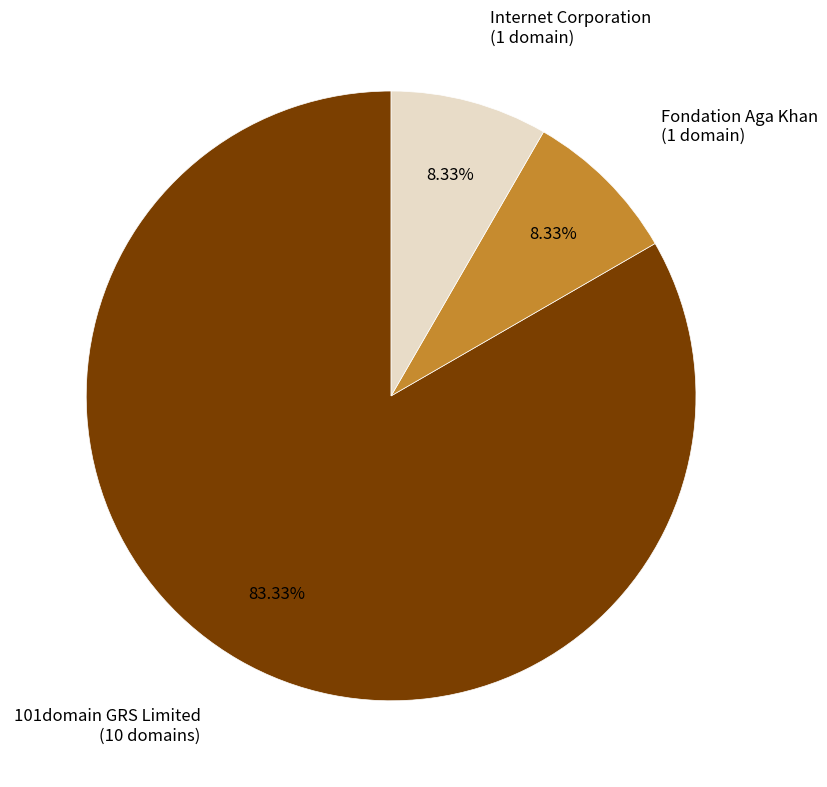

To the nearest percent, what is the difference between the largest and smallest slice percentages?

75%